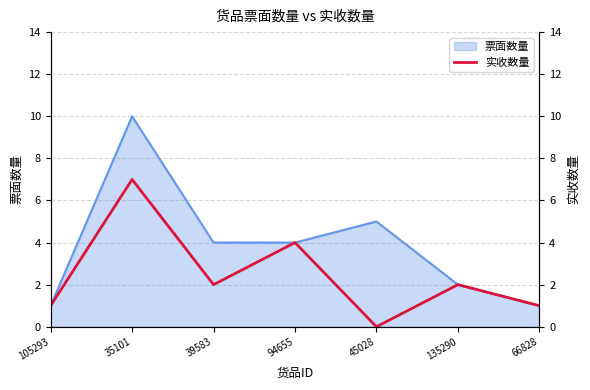

What is the highest value of the 票面数量 series?

10